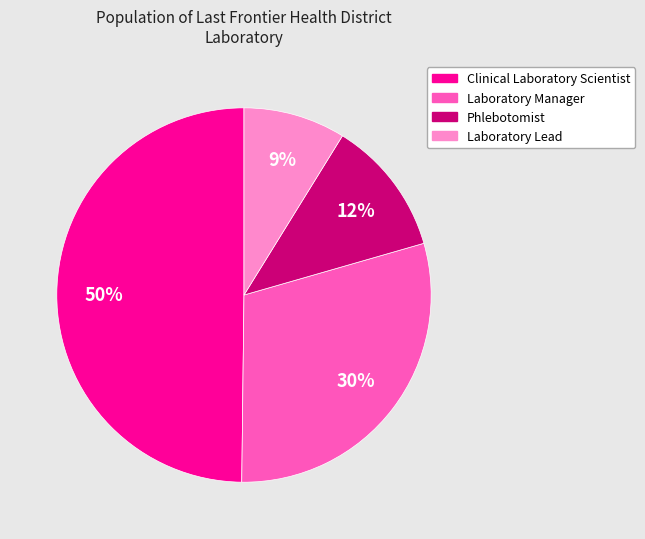

To the nearest percent, what is the difference between the largest and smallest slice percentages?

41%